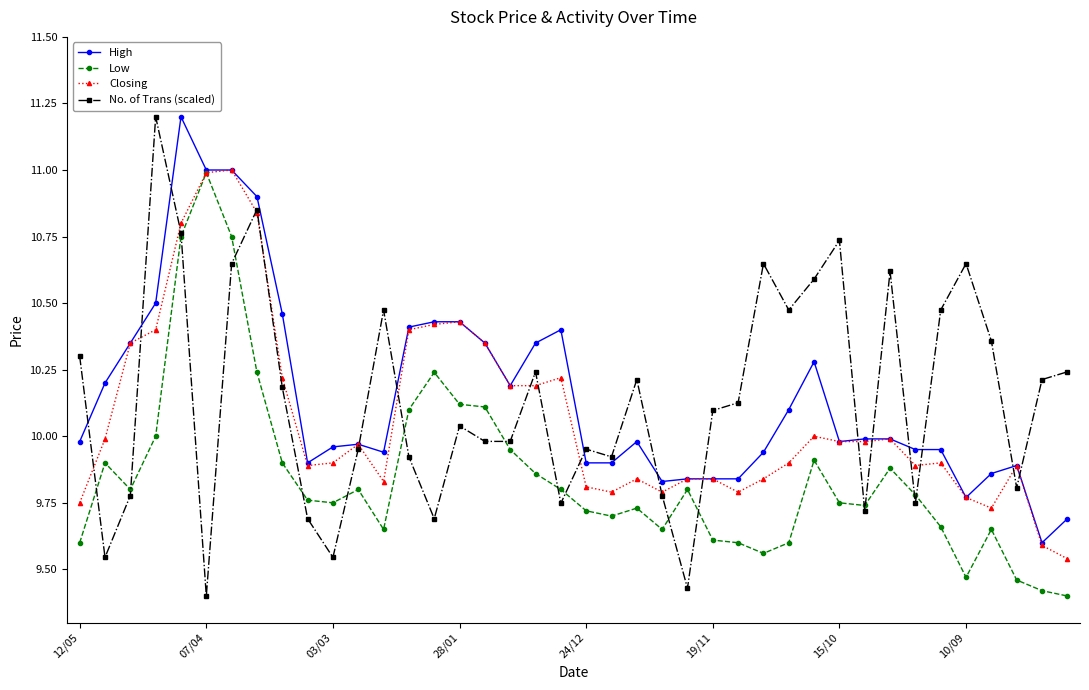

True or false: Closing has more than 2 points higher than both neighbors.

True